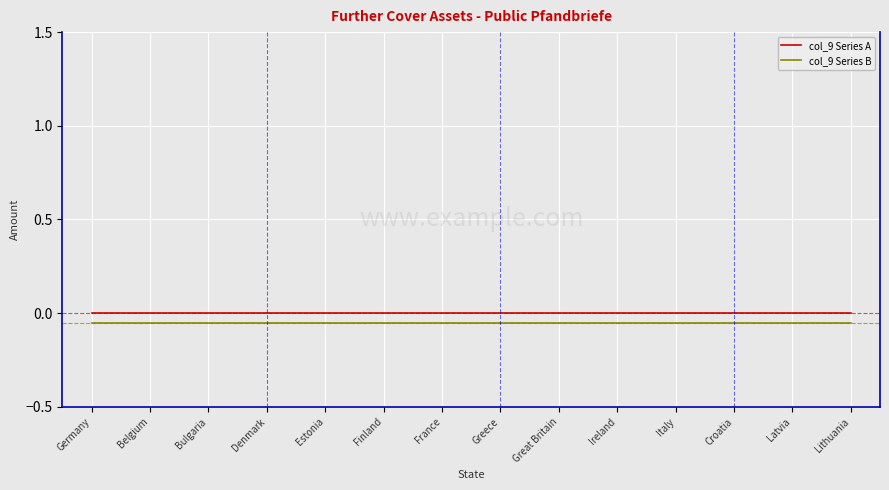

What position from the left is Croatia?

12